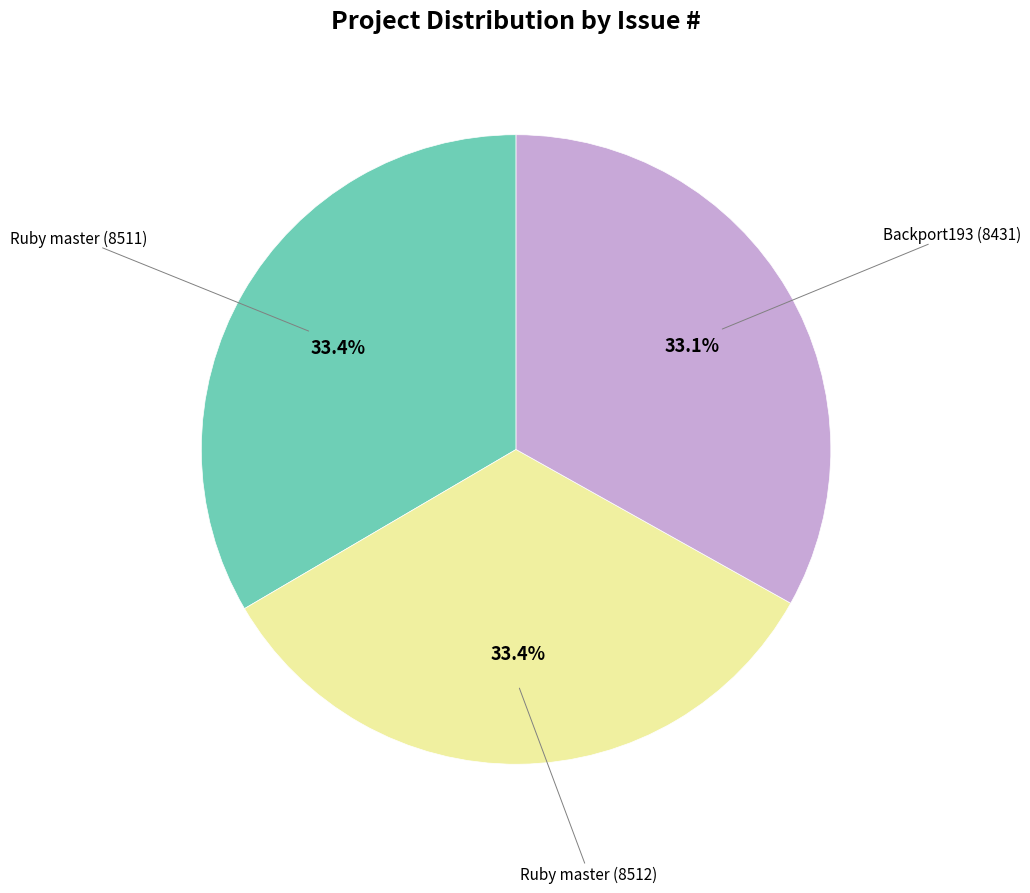

Is there a majority slice in this chart?

No